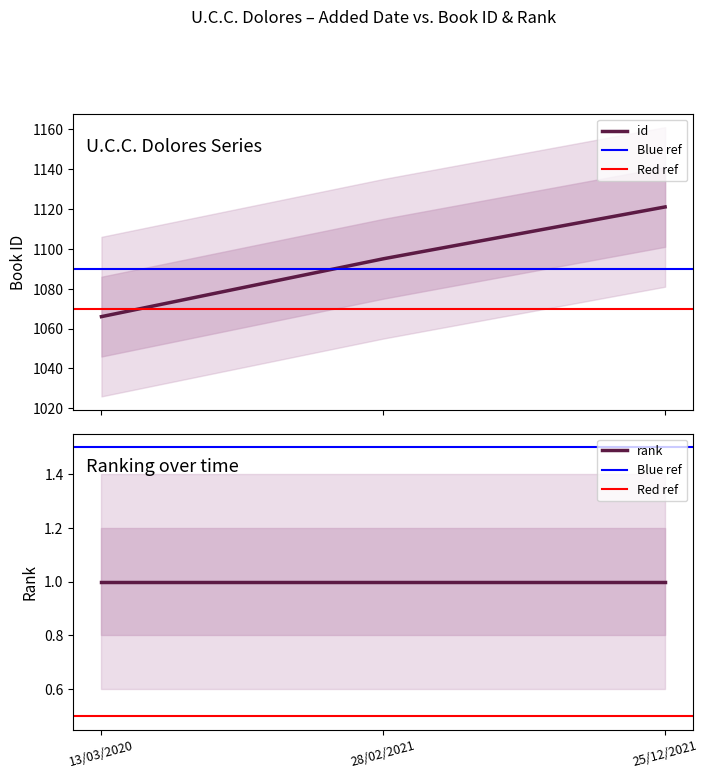

Count the number of categories in the chart.

3